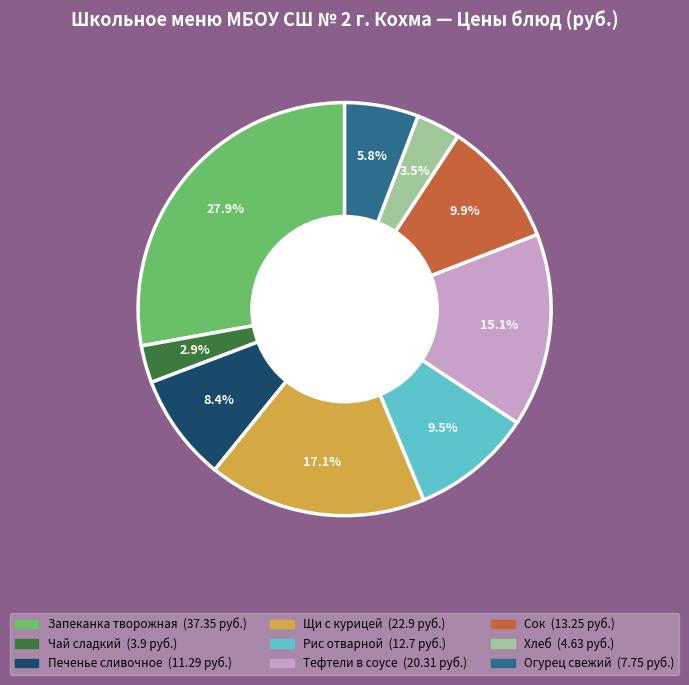

Is there a majority slice in this chart?

No